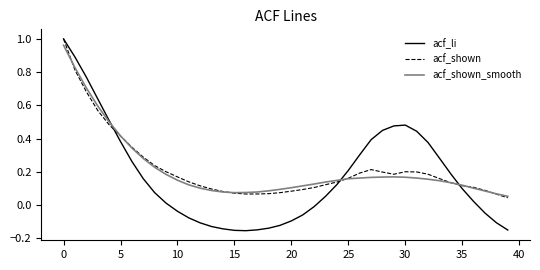

What are all the series names shown in the legend?

acf_li, acf_shown, acf_shown_smooth